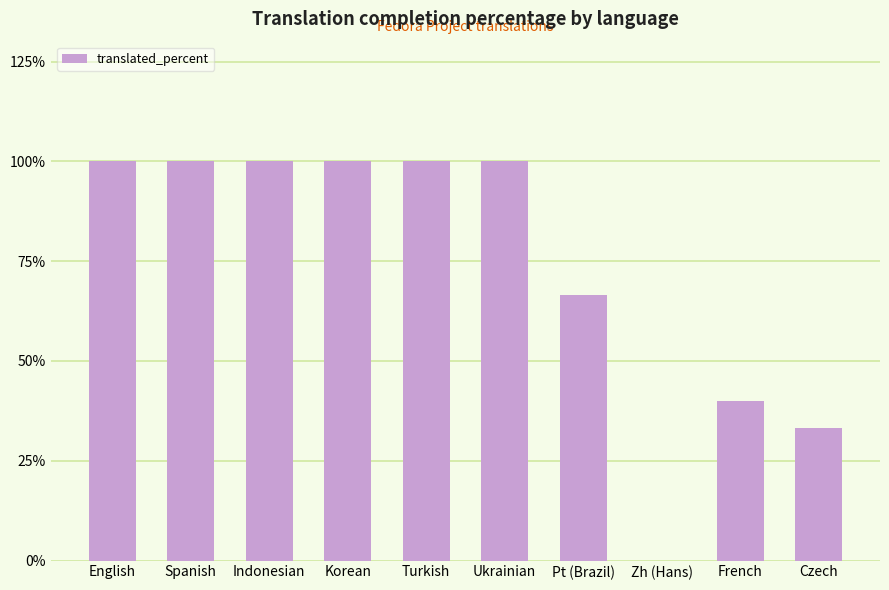

What is the sum of all values?

739.9